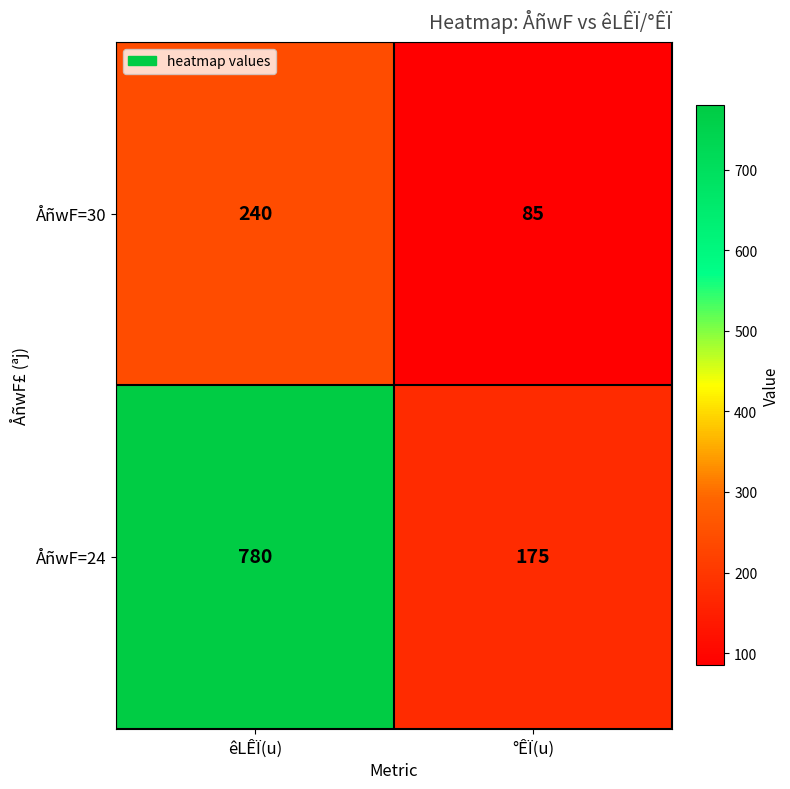

How many series are shown in this chart?

2